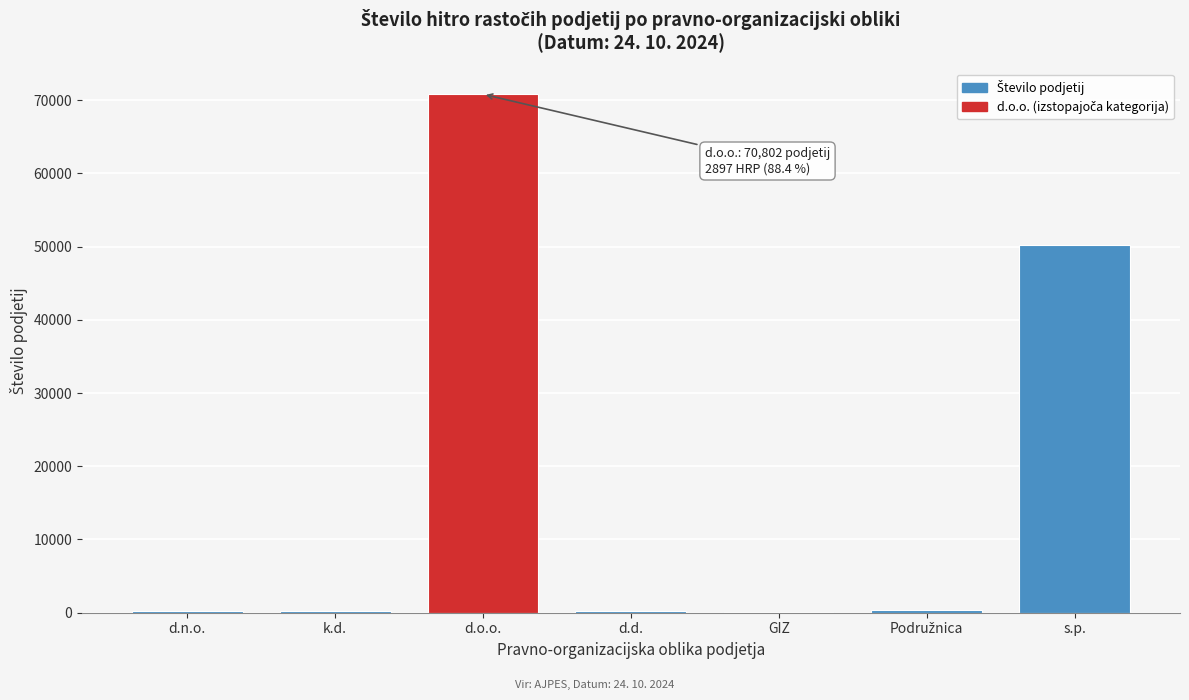

At which label is the value closest to 35457?

s.p.